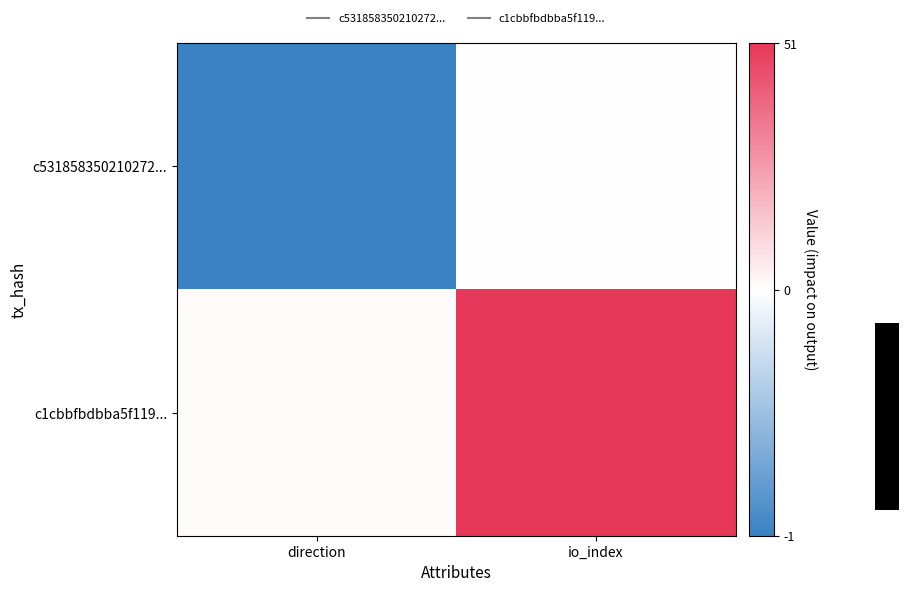

What is the average value of the c1cbbfbdbba5f119... series?

26